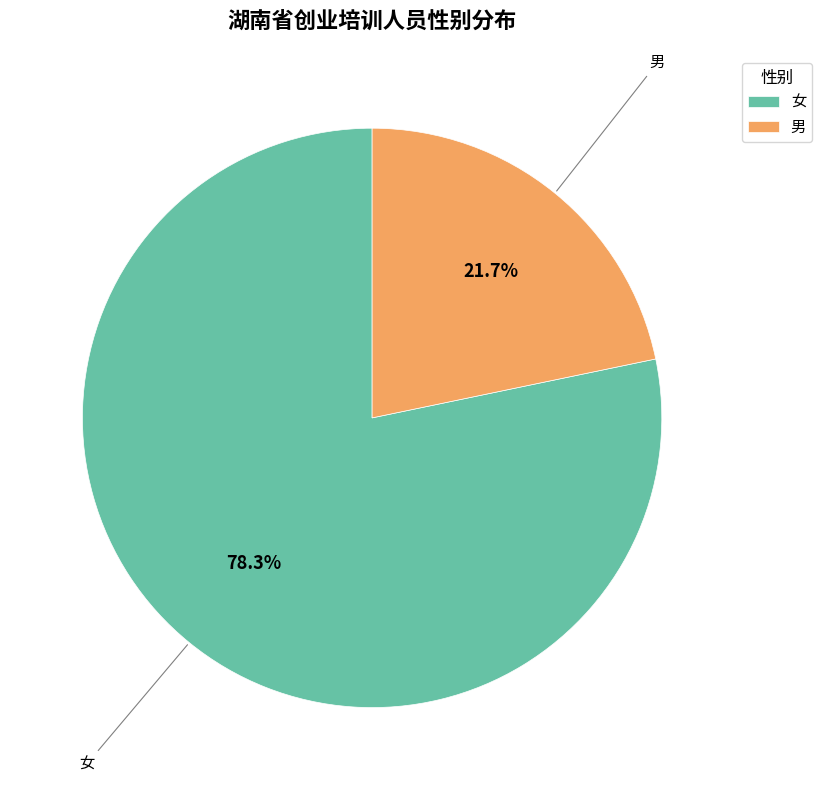

To the nearest percent, what is the combined percentage of 女 and 男?

100%